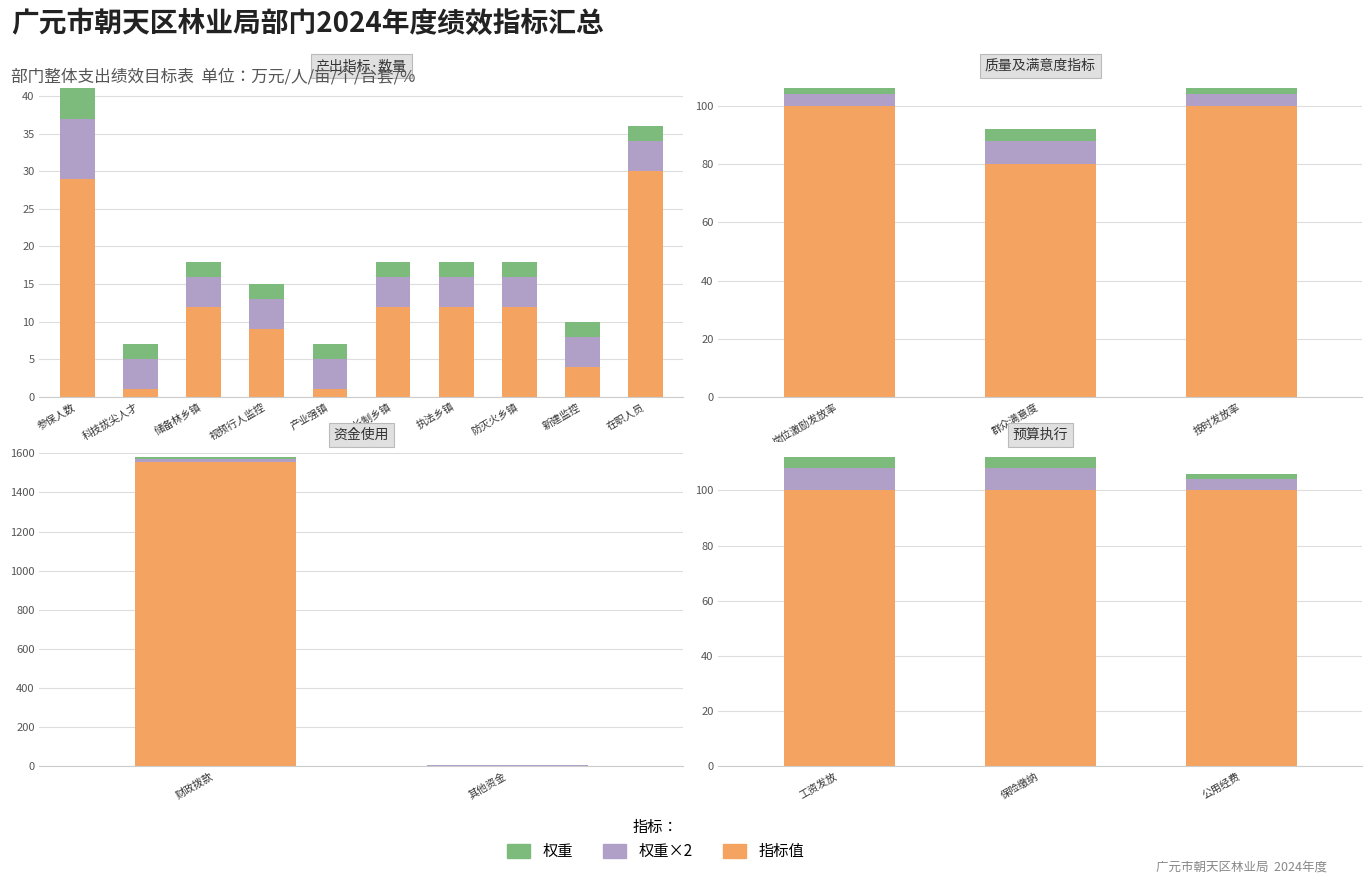

At which category is the sum across all series the highest?

工资发放